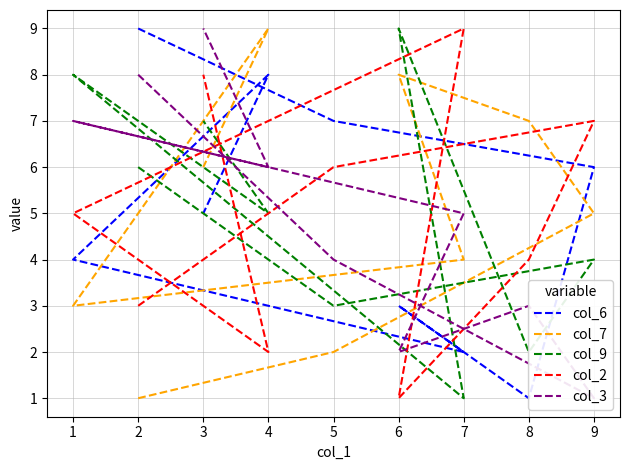

Count the number of data series in this chart.

5